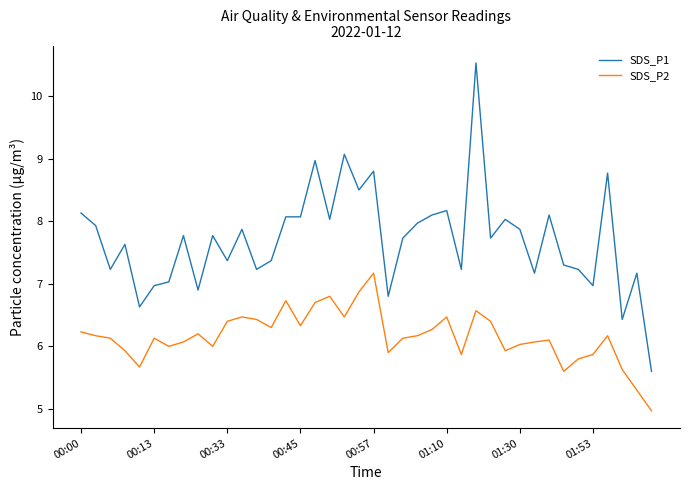

List the series in order of their overall mean, highest first.

SDS_P1, SDS_P2